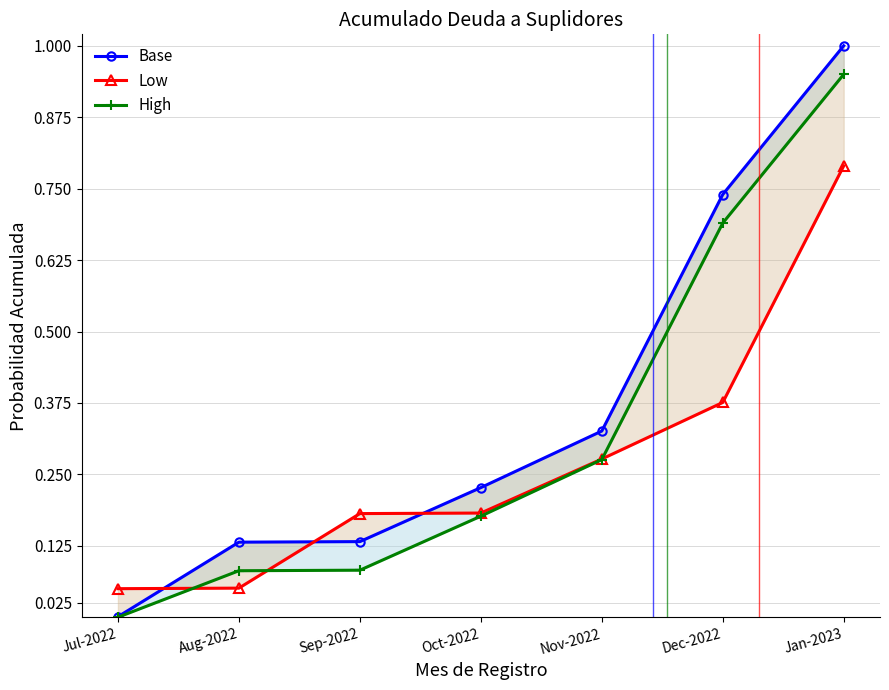

True or false: High and Base cross at least once.

False